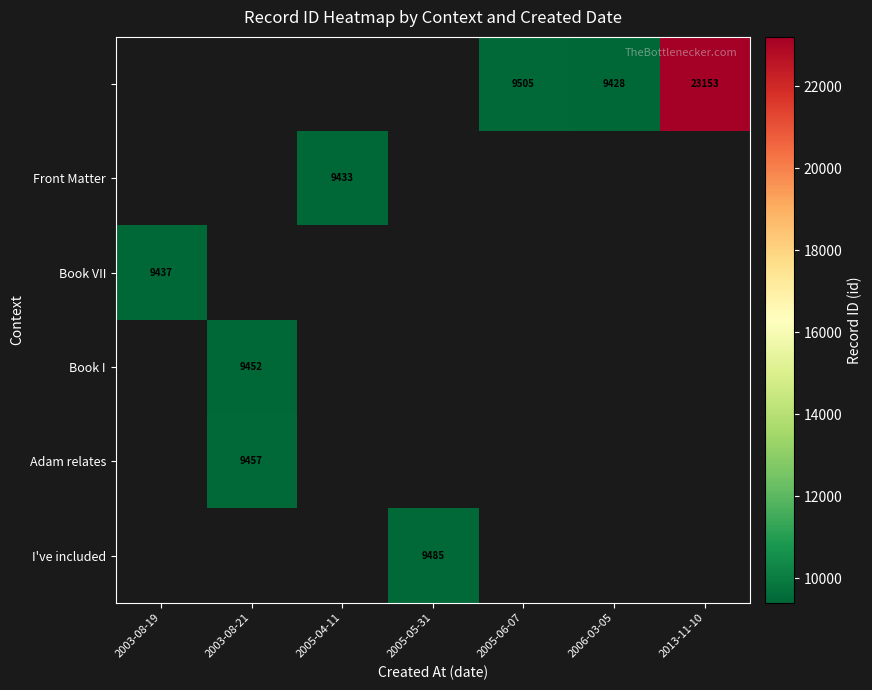

At which label does Book I reach its minimum?

2003-08-19